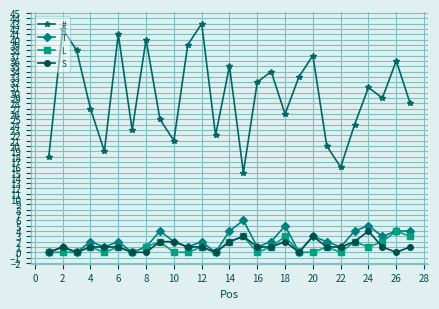

True or false: T has more than 2 interior local peaks.

True